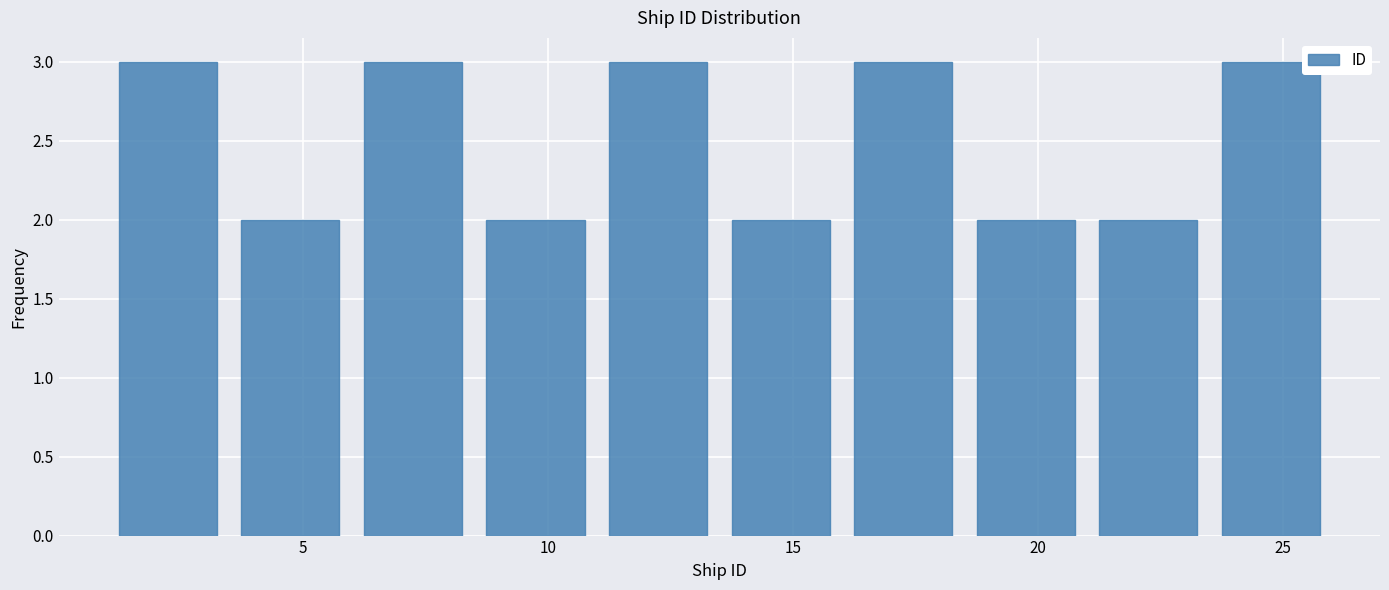

Reading left to right, list every bar in this chart as the range it spans on the x-axis followed by its height. The values are not printed on the chart, so give them approximately, as read against the axis.

1.0 to 3.5: 3
3.5 to 6.0: 2
6.0 to 8.5: 3
8.5 to 11.0: 2
11.0 to 13.5: 3
13.5 to 16.0: 2
16.0 to 18.5: 3
18.5 to 21.0: 2
21.0 to 23.5: 2
23.5 to 26.0: 3